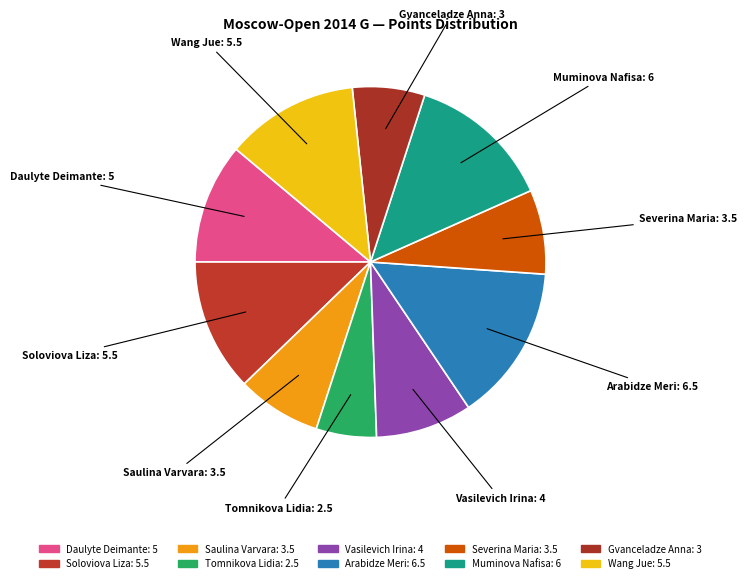

Count the number of slices in the pie.

10